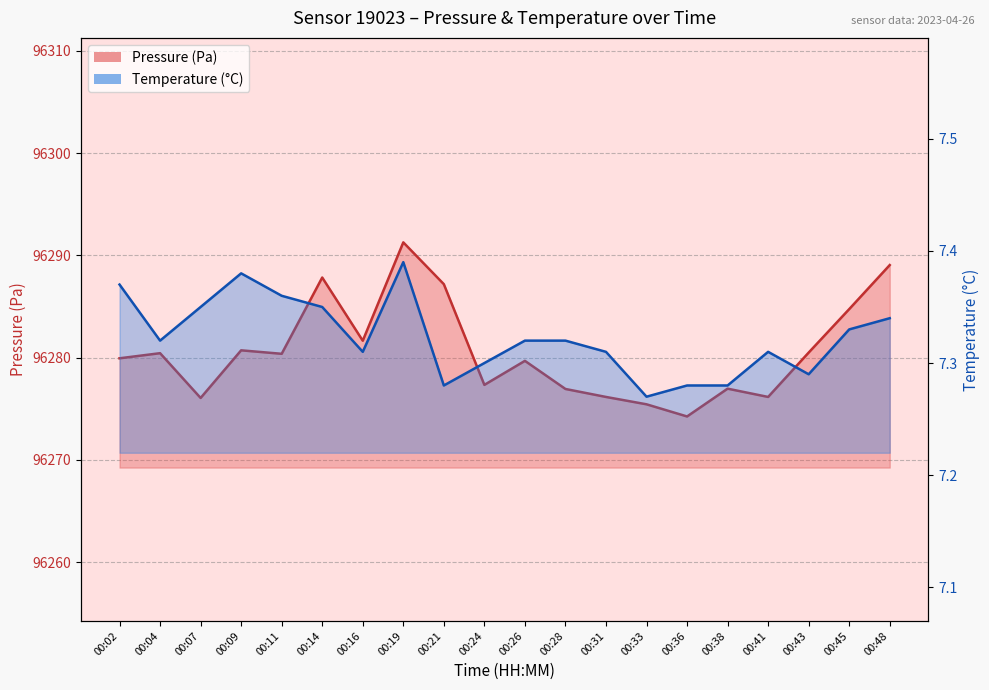

Reading left to right, transcribe all the data shown in this chart.

pressure: 00:02=96279.9	00:04=96280.4	00:07=96276.1	00:09=96280.7	00:11=96280.4	00:14=96287.8	00:16=96281.7	00:19=96291.3	00:21=96287.2	00:24=96277.3	00:26=96279.7	00:28=96276.9	00:31=96276.2	00:33=96275.4	00:36=96274.2	00:38=96277.0	00:41=96276.2	00:43=96280.5	00:45=96284.8	00:48=96289.1
temperature: 00:02=7.4	00:04=7.3	00:07=7.3	00:09=7.4	00:11=7.4	00:14=7.3	00:16=7.3	00:19=7.4	00:21=7.3	00:24=7.3	00:26=7.3	00:28=7.3	00:31=7.3	00:33=7.3	00:36=7.3	00:38=7.3	00:41=7.3	00:43=7.3	00:45=7.3	00:48=7.3